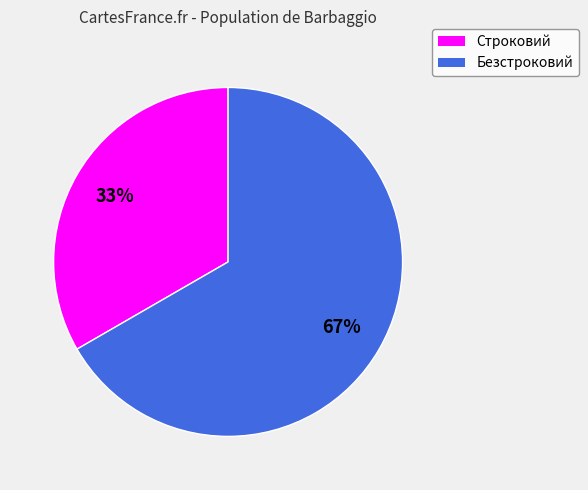

To the nearest percent, what is the average slice percentage?

50%